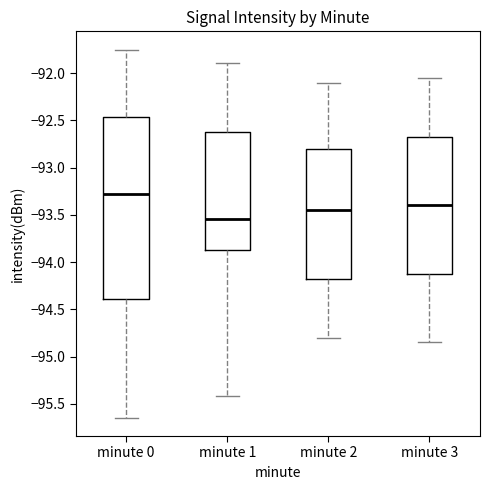

Reading left to right, transcribe this box plot: for each box, give where its median line is, the range the box spans, and where its two whiskers end, as read against the y-axis. The values are not printed on the chart, so give them approximately, as read against the axis.

minute 0: median -93.30, box -94.40 to -92.45, whiskers -95.65 to -91.75
minute 1: median -93.55, box -93.85 to -92.60, whiskers -95.40 to -91.90
minute 2: median -93.45, box -94.15 to -92.80, whiskers -94.80 to -92.10
minute 3: median -93.40, box -94.10 to -92.65, whiskers -94.85 to -92.05